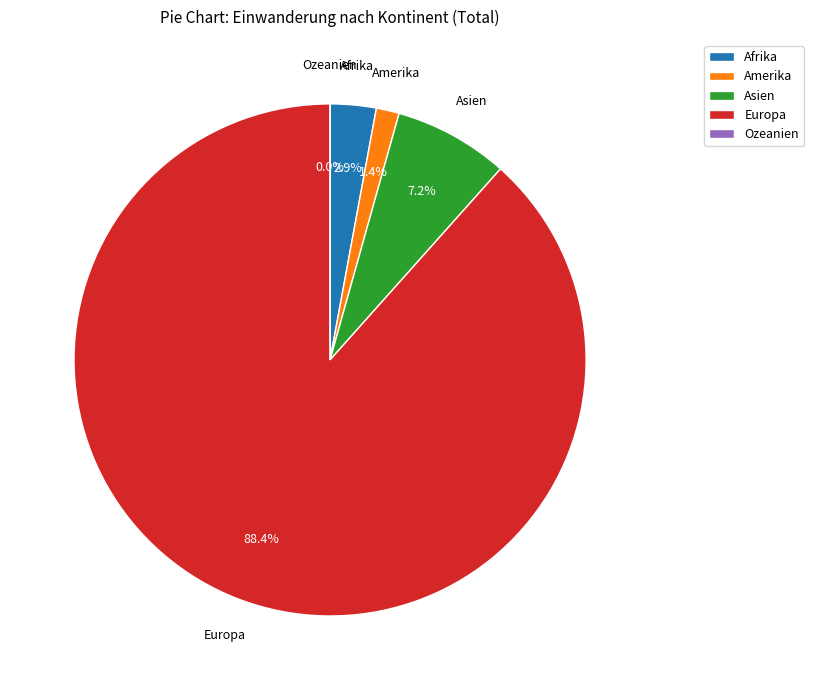

Count the number of slices in the pie.

5